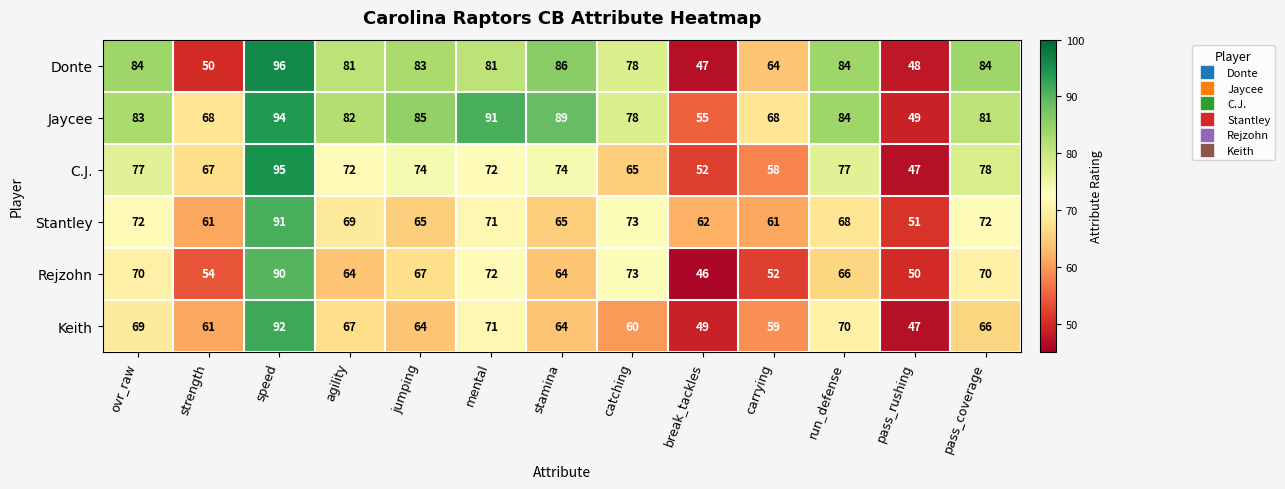

At ovr_raw, list the series in order from largest to smallest.

Donte, Jaycee, C.J., Stantley, Rejzohn, Keith